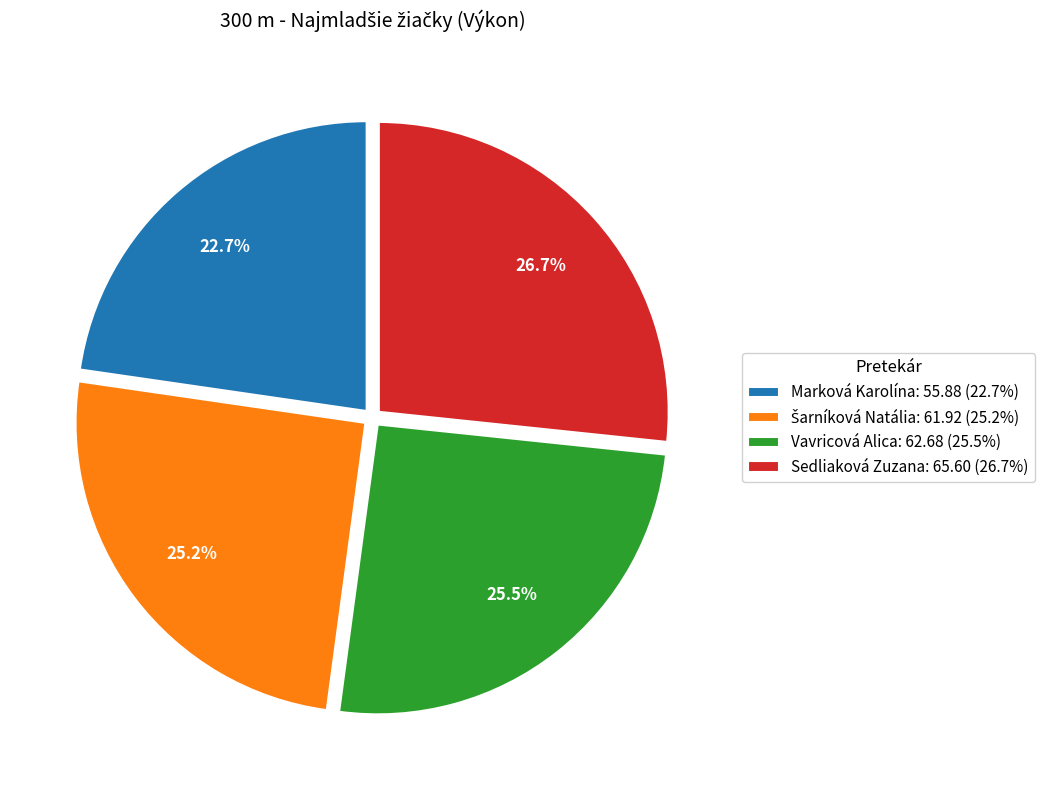

To the nearest percent, what is the average slice percentage?

25%